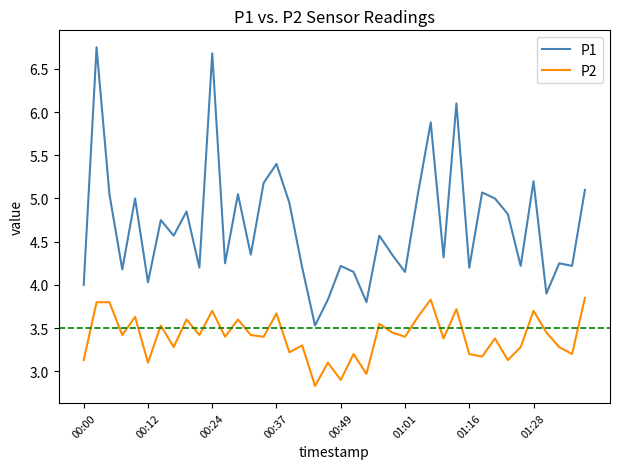

Rank the series by their maximum value, from lowest to highest.

P2, P1